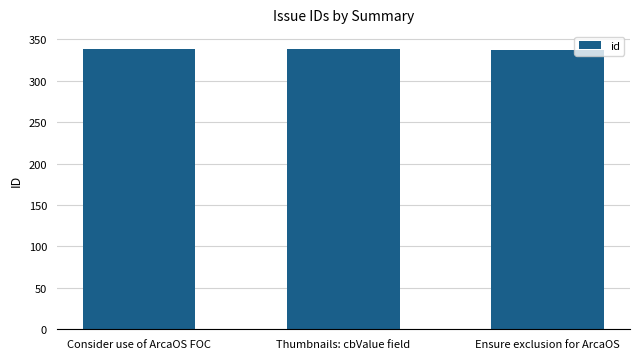

What is the average value?

338